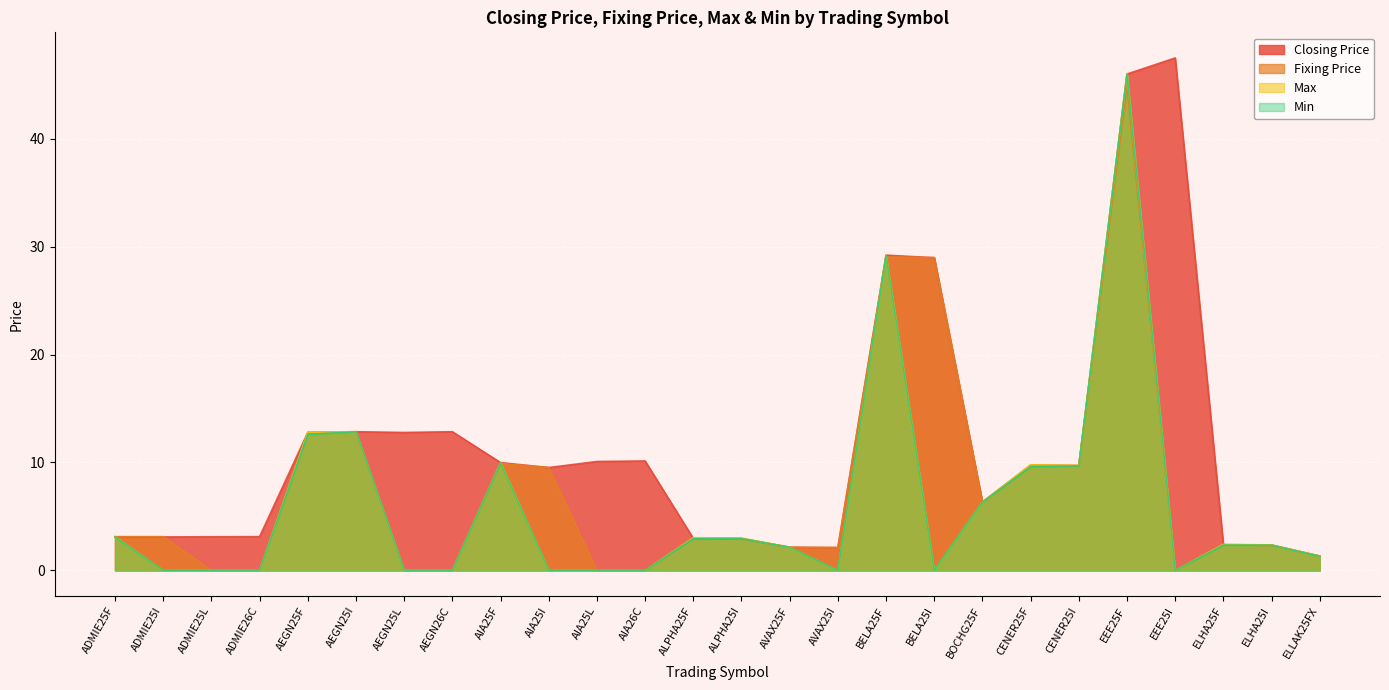

The value of Min at AEGN25L is 0.0. True or false?

True